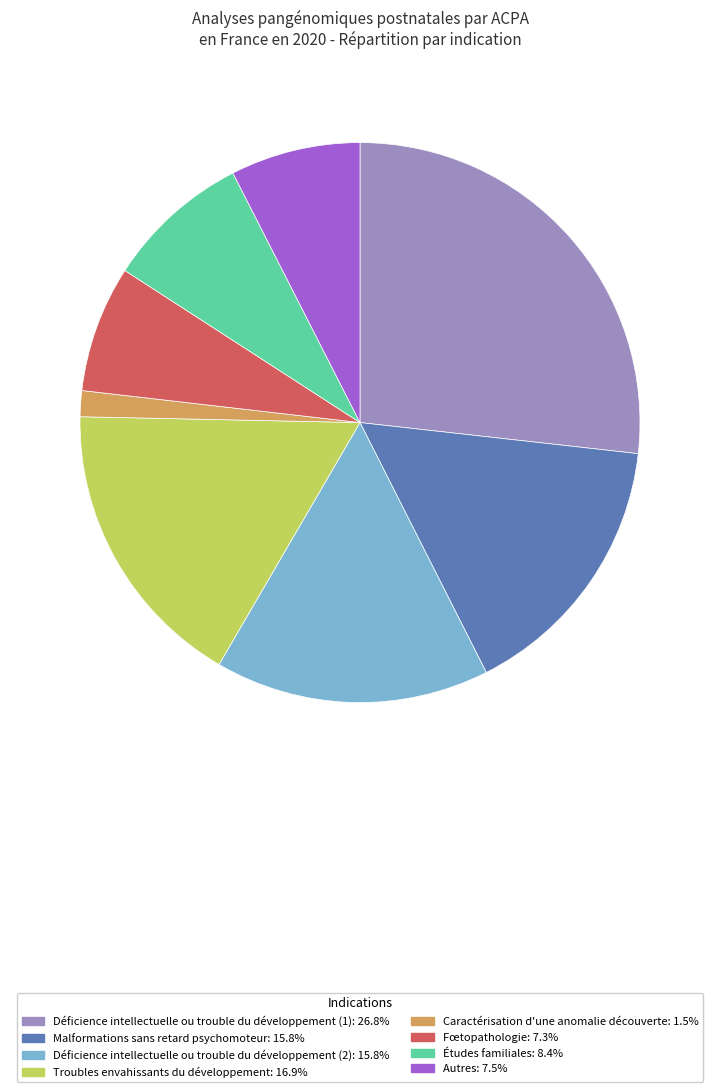

Which slice is the largest?

Déficience intellectuelle ou trouble du développement (1)